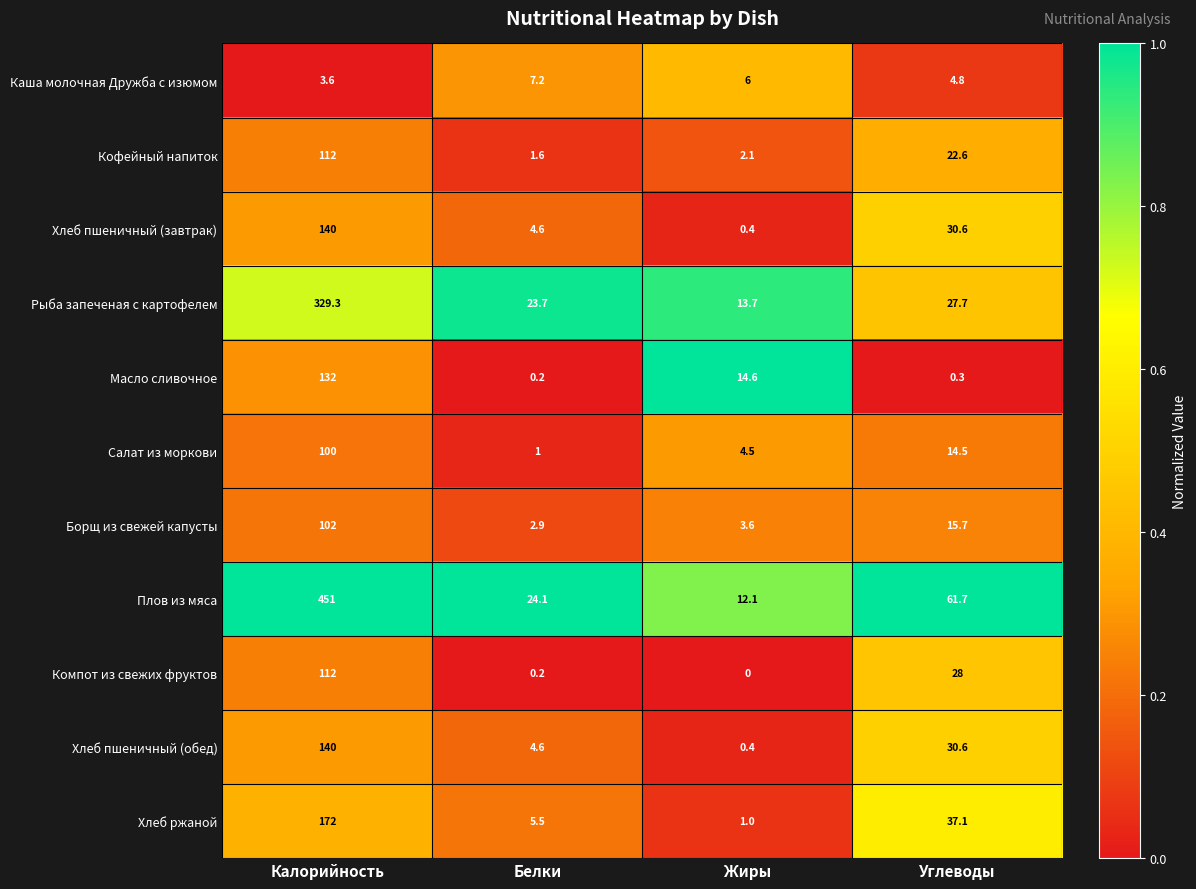

How many series are shown in this chart?

11